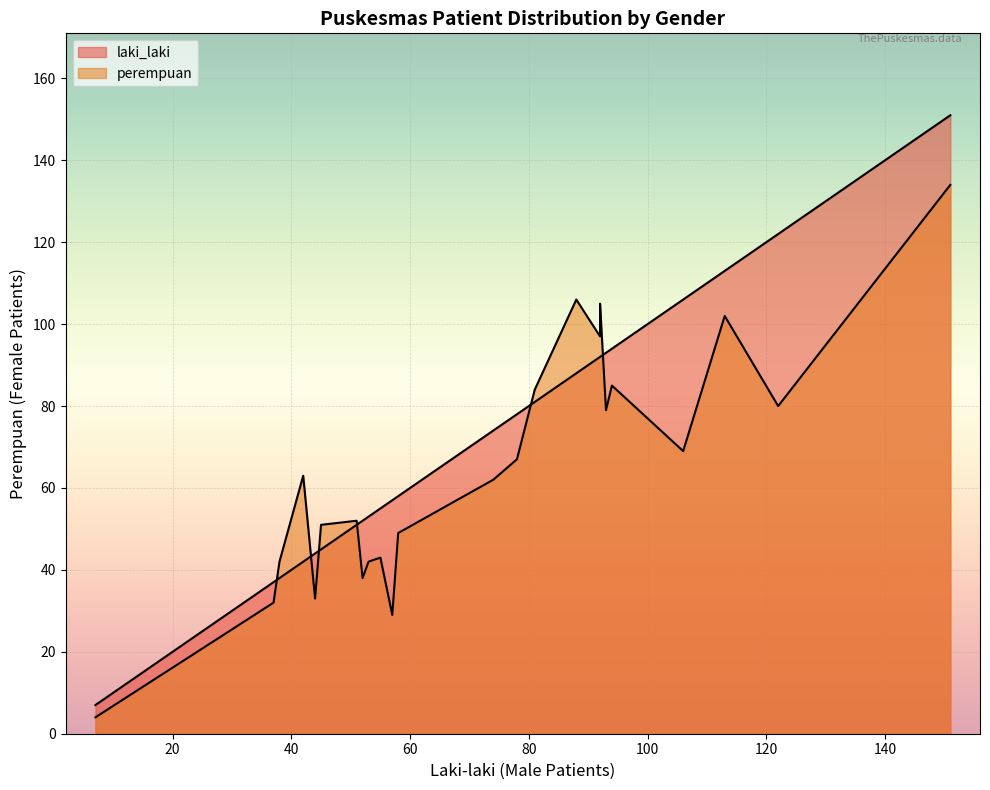

The value of perempuan at Bukit Gadeng is 11. True or false?

False